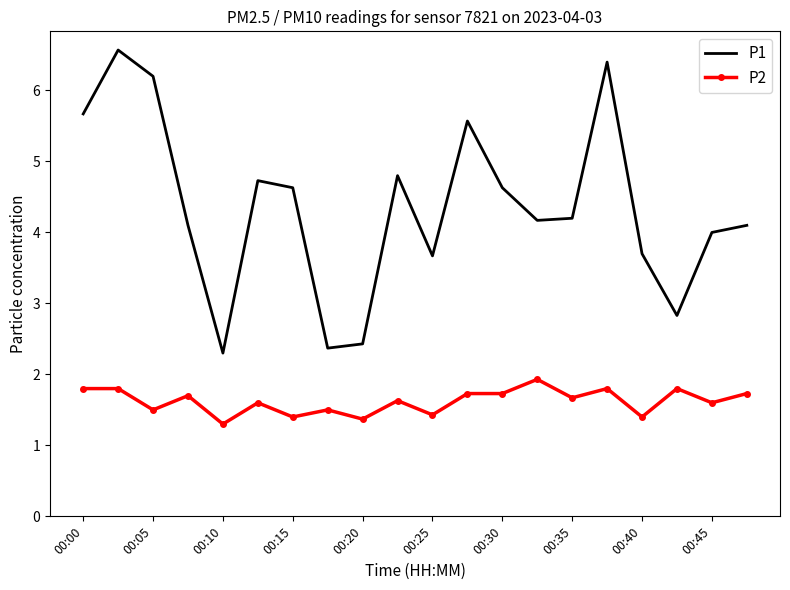

Which series has the widest spread of values?

P1